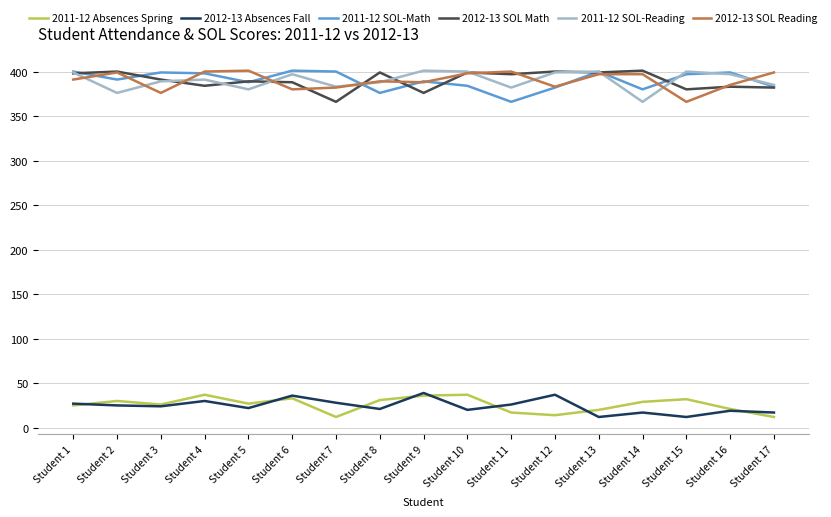

What is the difference between the maximum and minimum values in the 2011-12 SOL-Reading series?

35